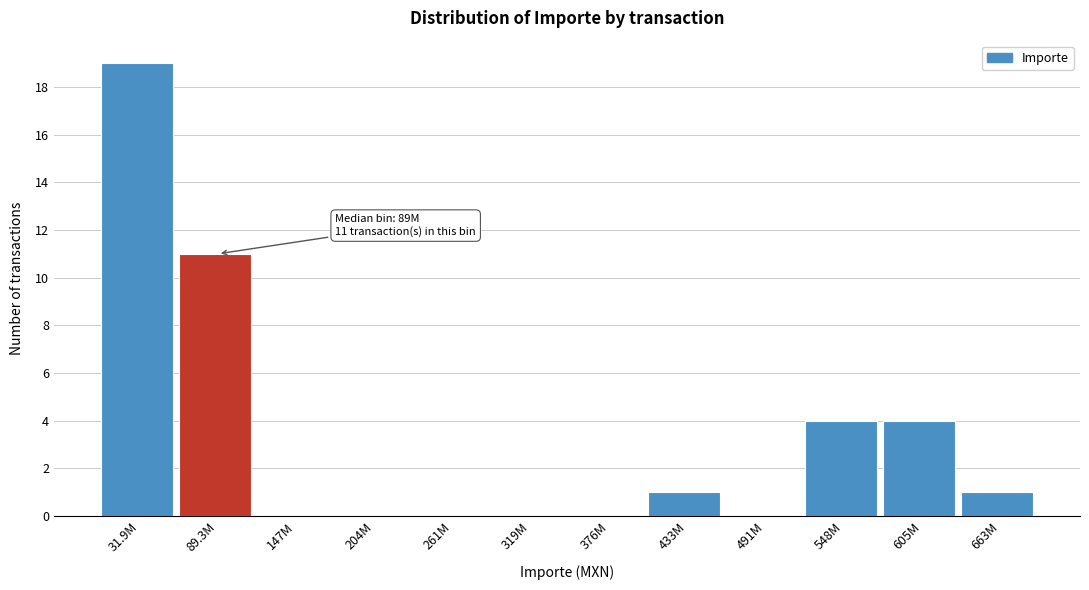

Reading left to right, list all the values displayed in this chart.

31.9M=19	89.3M=11	147M=0	204M=0	261M=0	319M=0	376M=0	433M=1	491M=0	548M=4	605M=4	663M=1